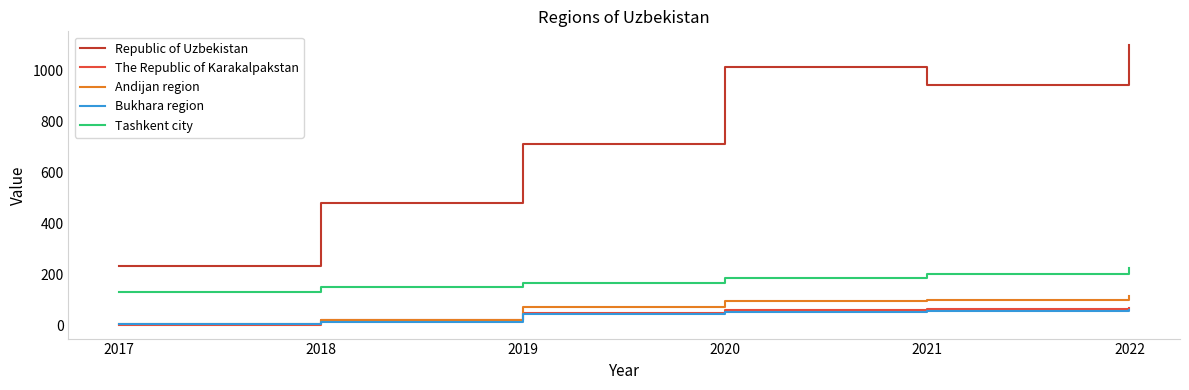

What is the approximate value of Bukhara region at 2021?

55